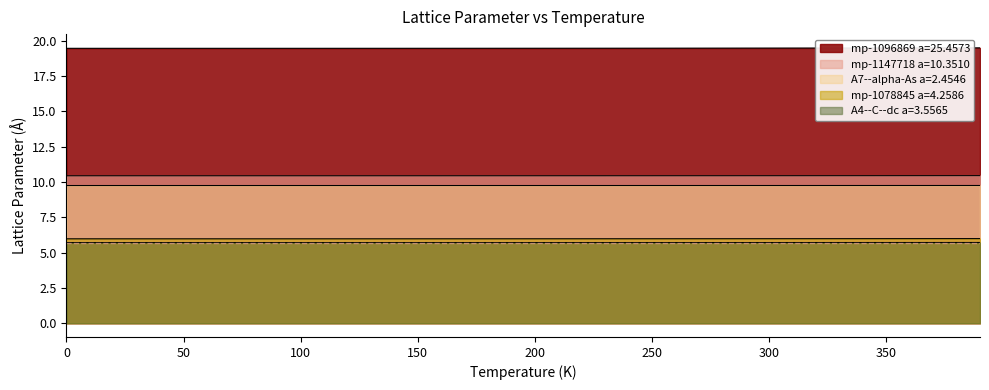

At which label does mp-1147718 a=10.3510 reach its minimum?

100